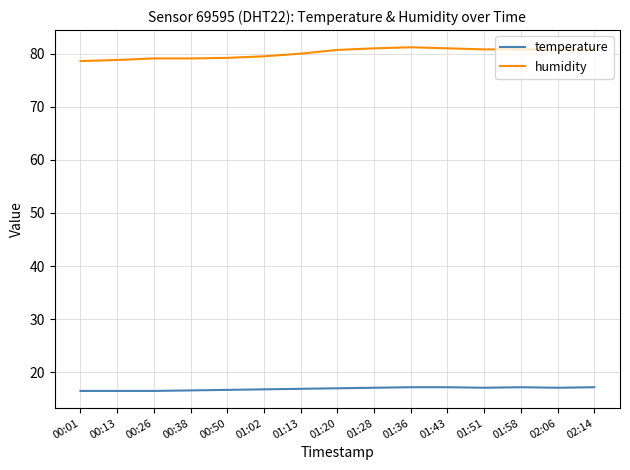

What is the difference between the maximum and second lowest values in the humidity series?

2.4